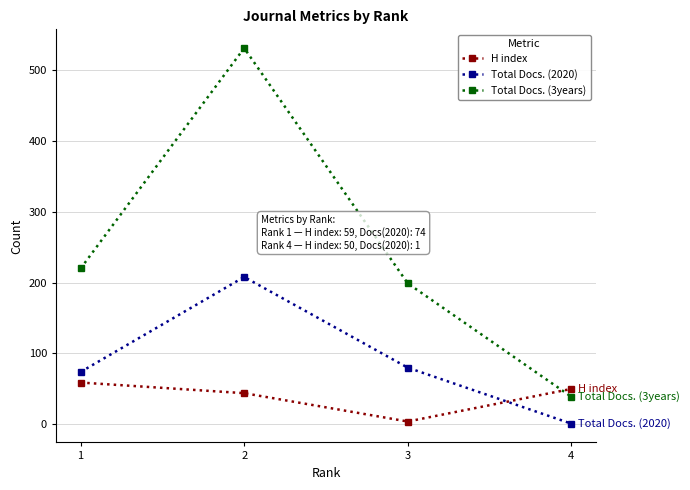

How many series are shown in this chart?

3